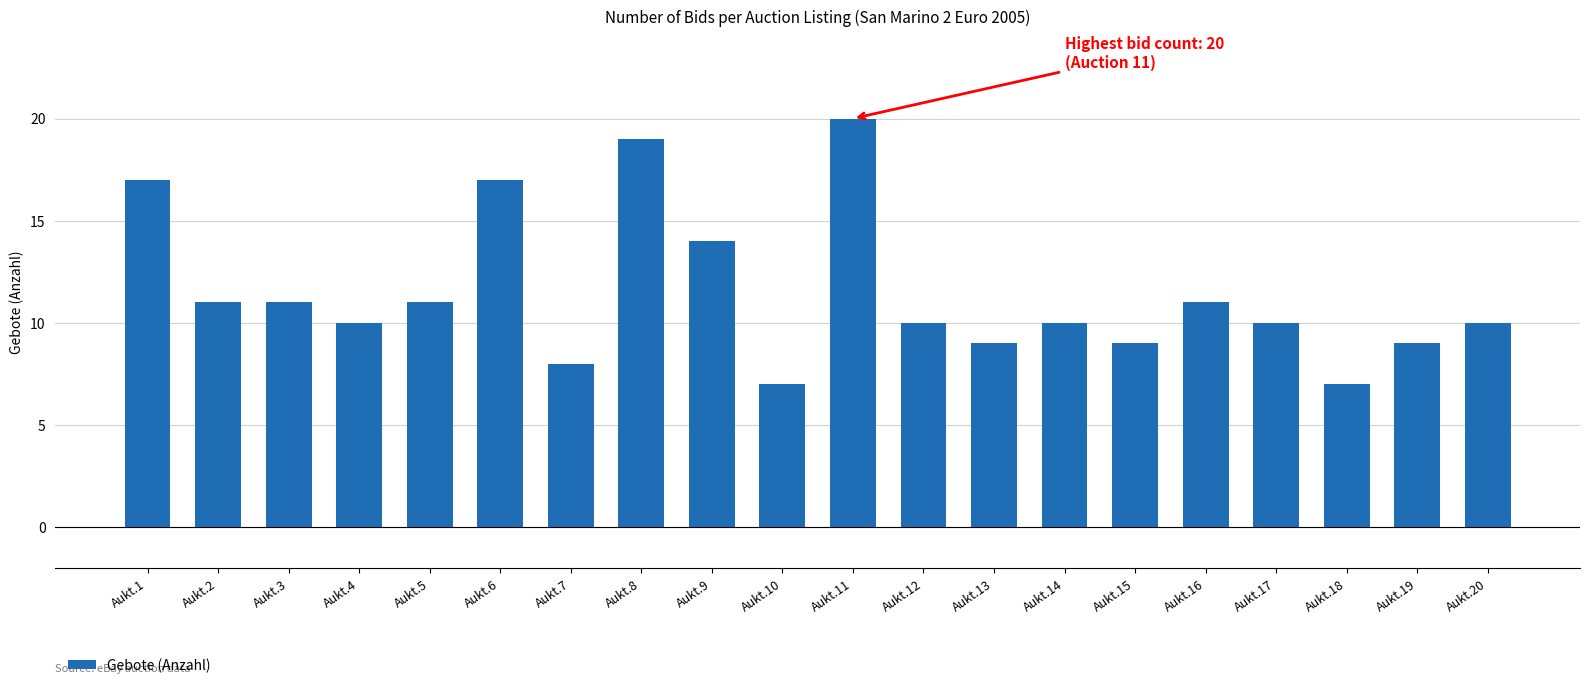

Which has a higher value, Aukt.19 or Aukt.20?

Aukt.20